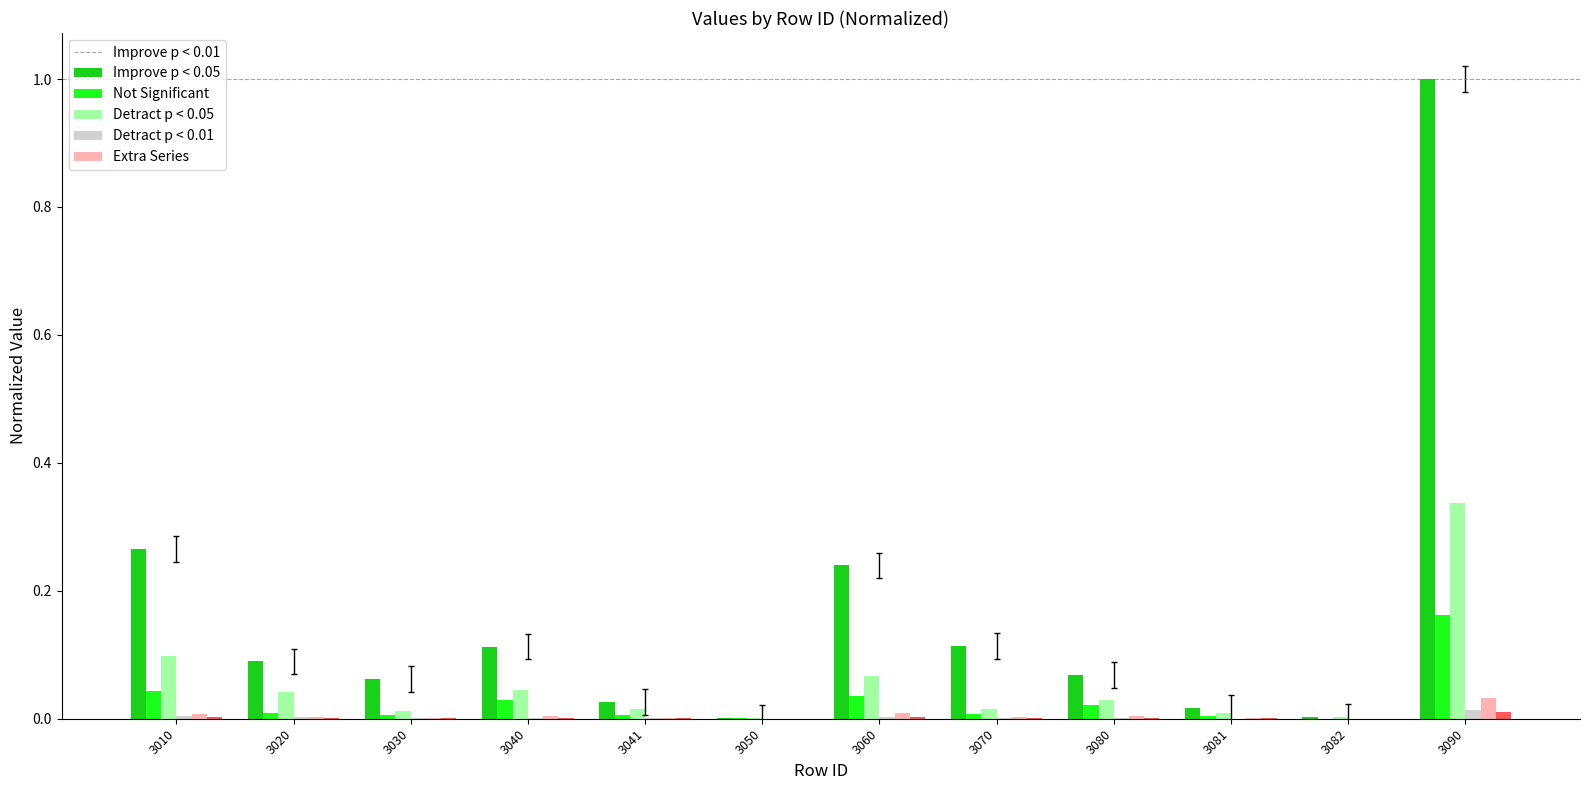

The value of Improve p < 0.01 at 3030 is 0.1. True or false?

True